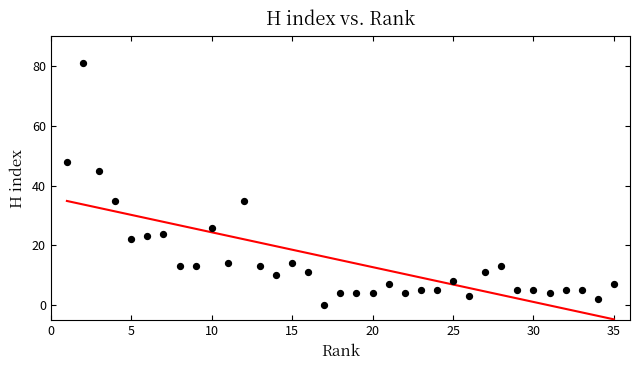

What is the range of X values (max minus min)?

34